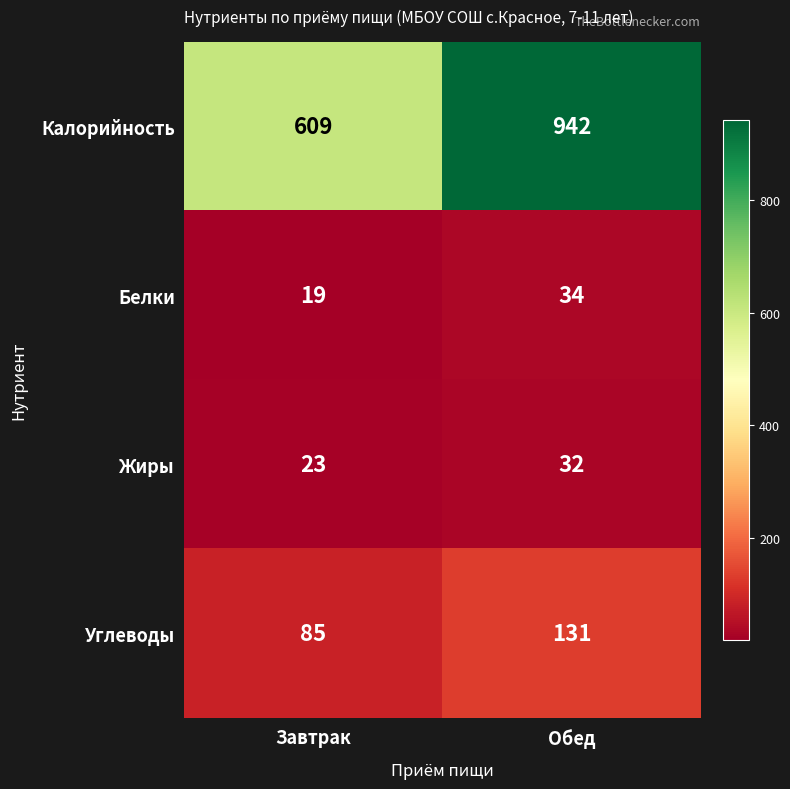

What is the difference between the maximum and minimum values in the Углеводы series?

46